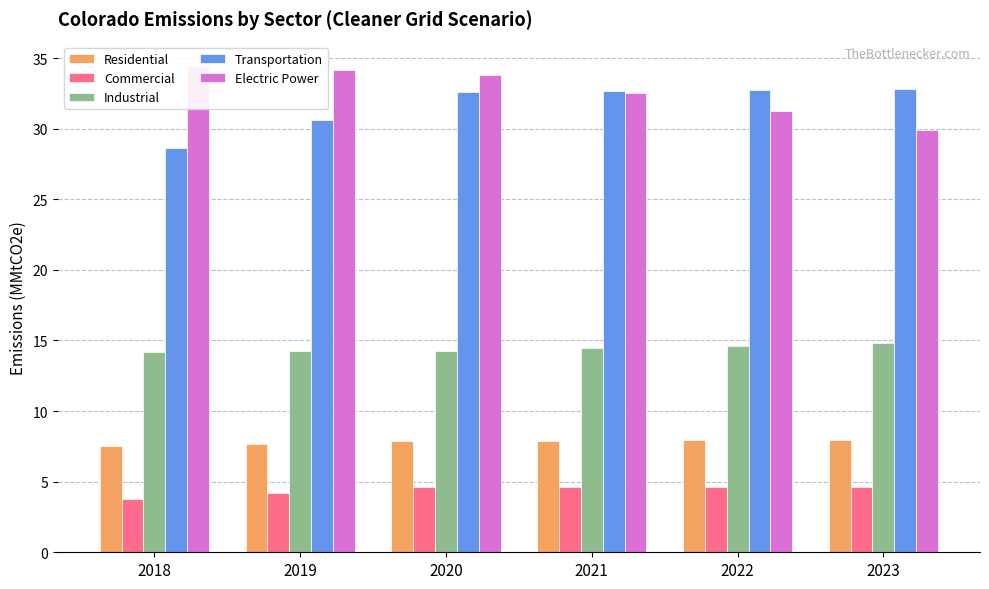

Is it true that Electric Power equals 43.8 at 2023?

False